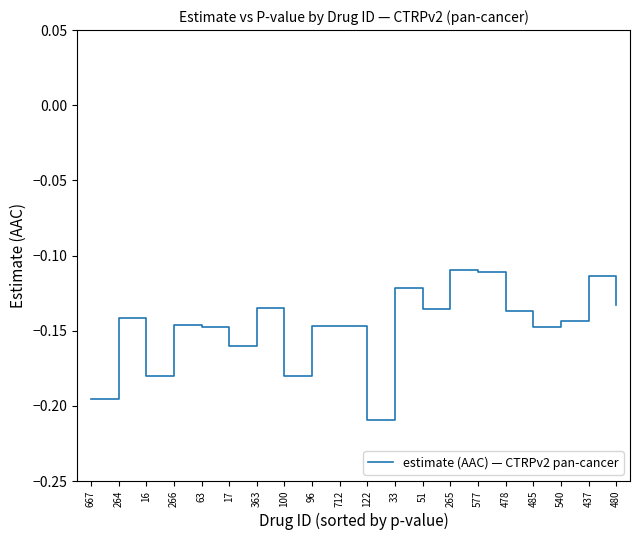

What position from the right is 96?

12